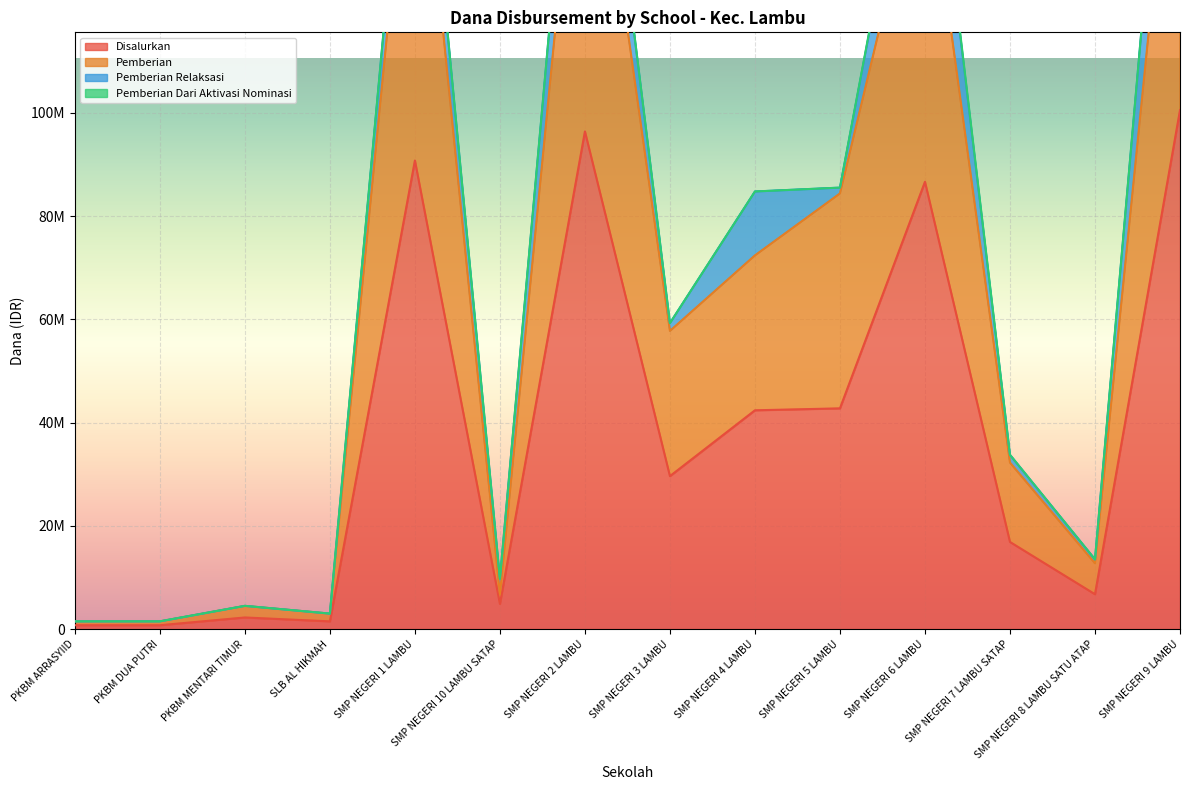

What position from the left is PKBM ARRASYIID?

1